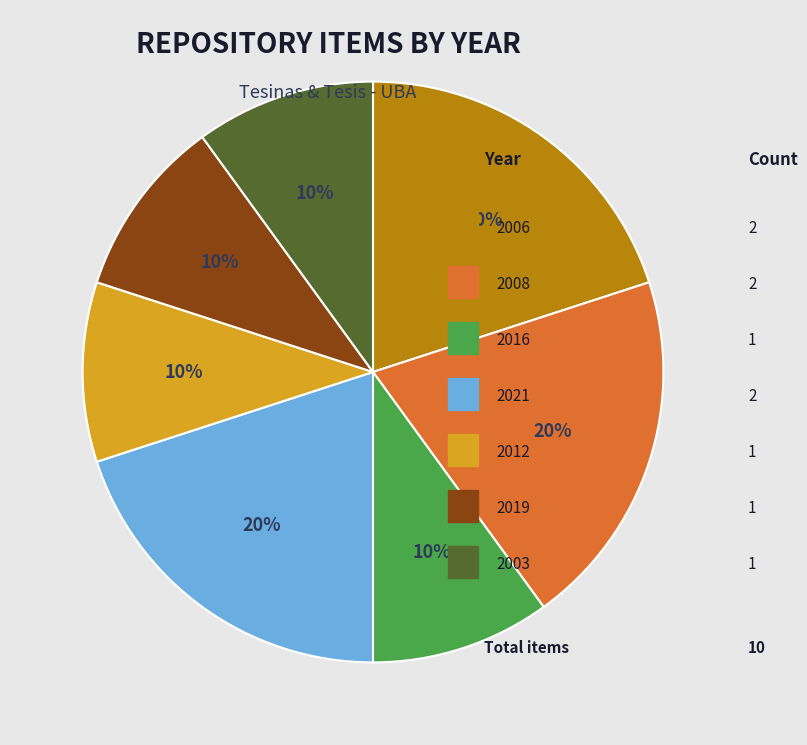

Does any single category account for the majority?

No